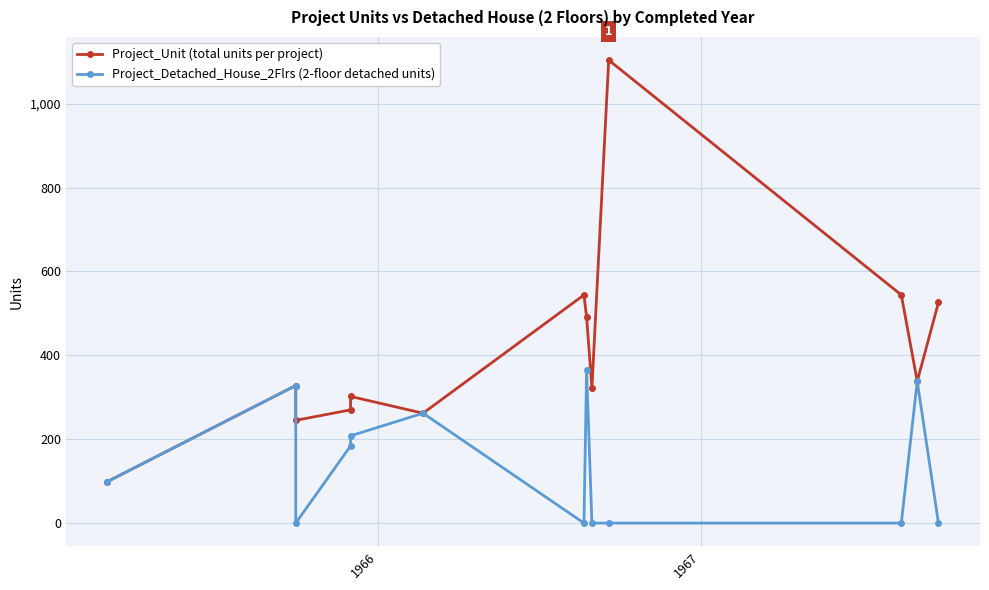

Which series has the largest total across all categories?

Project_Unit (total units per project)